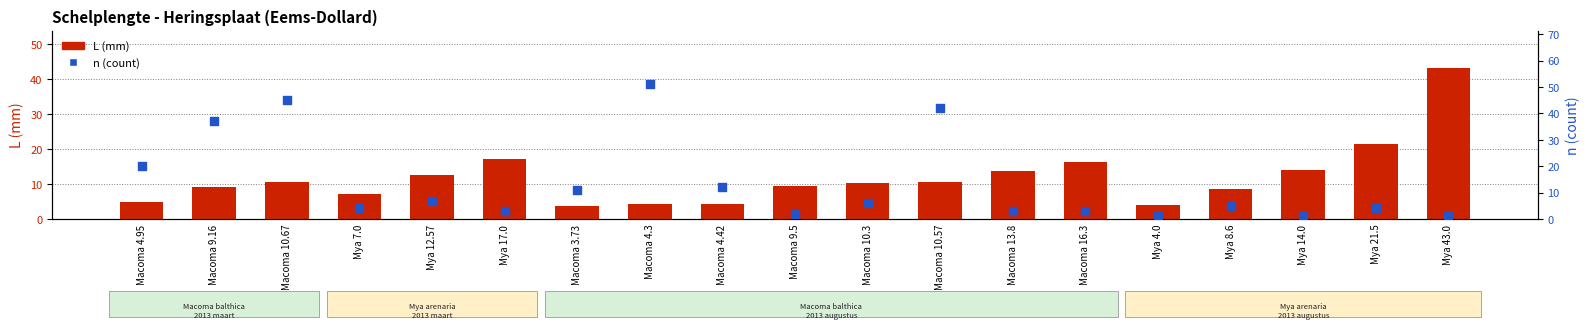

Is the value of L (mm) at Mya 17.0 greater than the value of n (count) at Macoma 13.8?

Yes